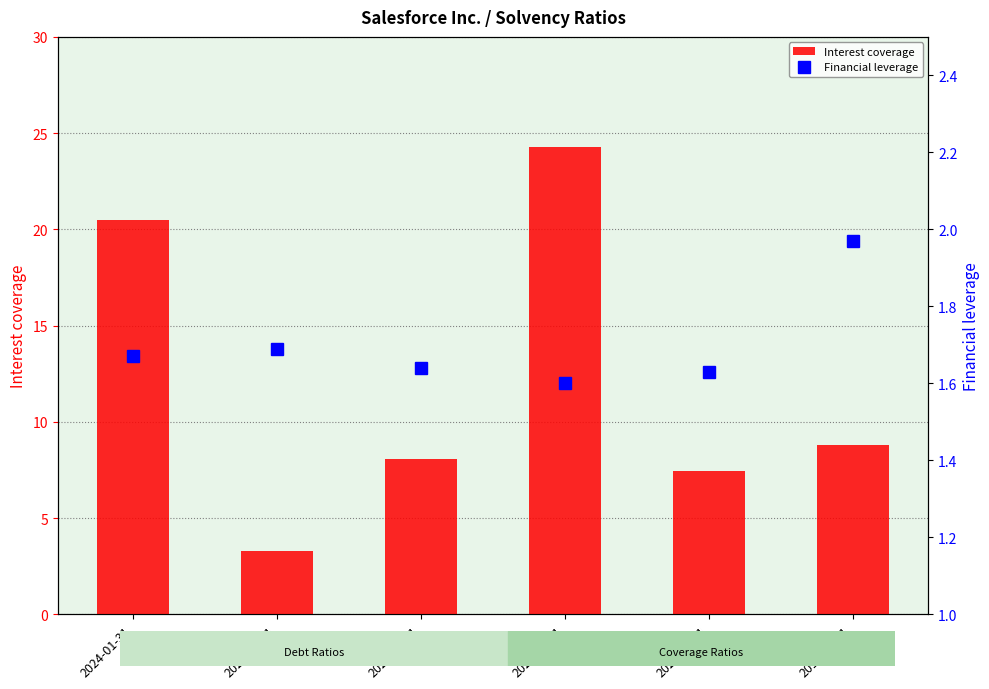

What is the label of the 1st bar from the left?

2024-01-31